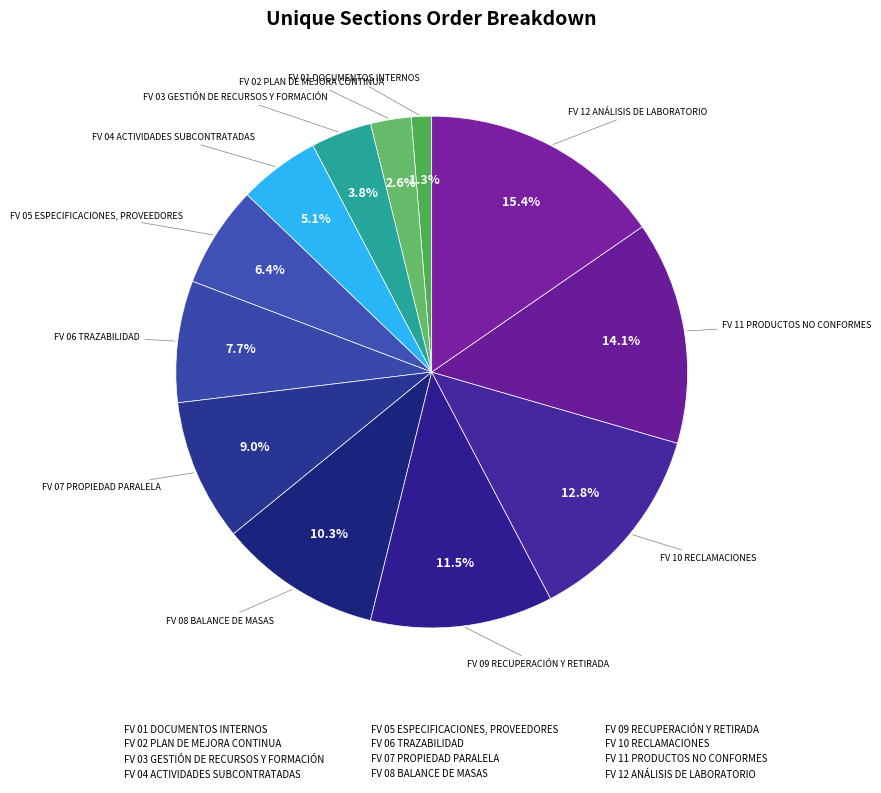

To the nearest percent, what is the difference between the largest and smallest slice percentages?

14%